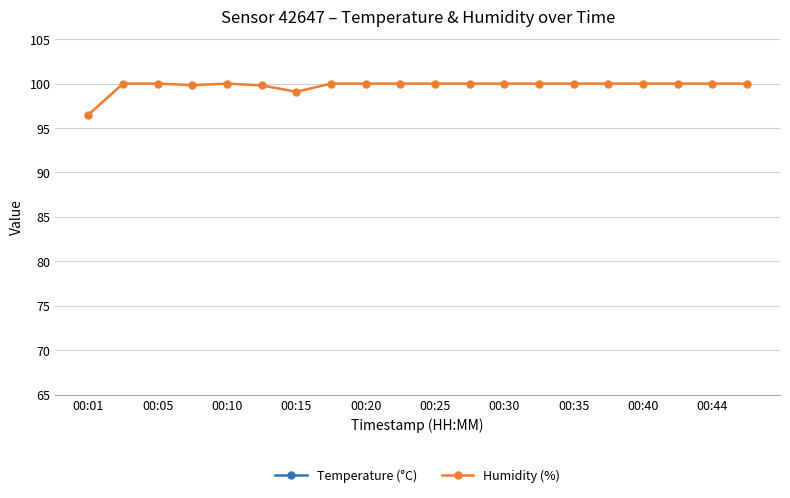

At how many categories does at least one series exceed 89?

20